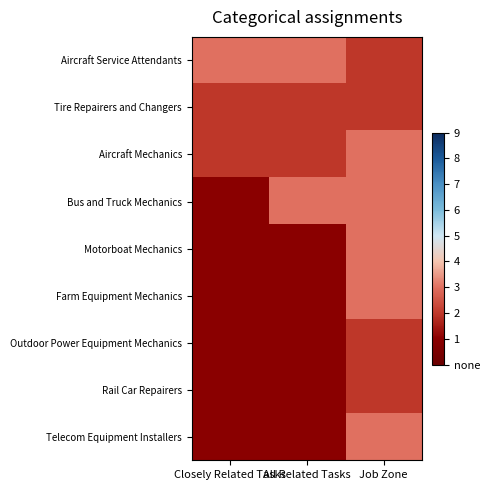

What is the difference between the highest and lowest values at Closely Related Tasks?

2